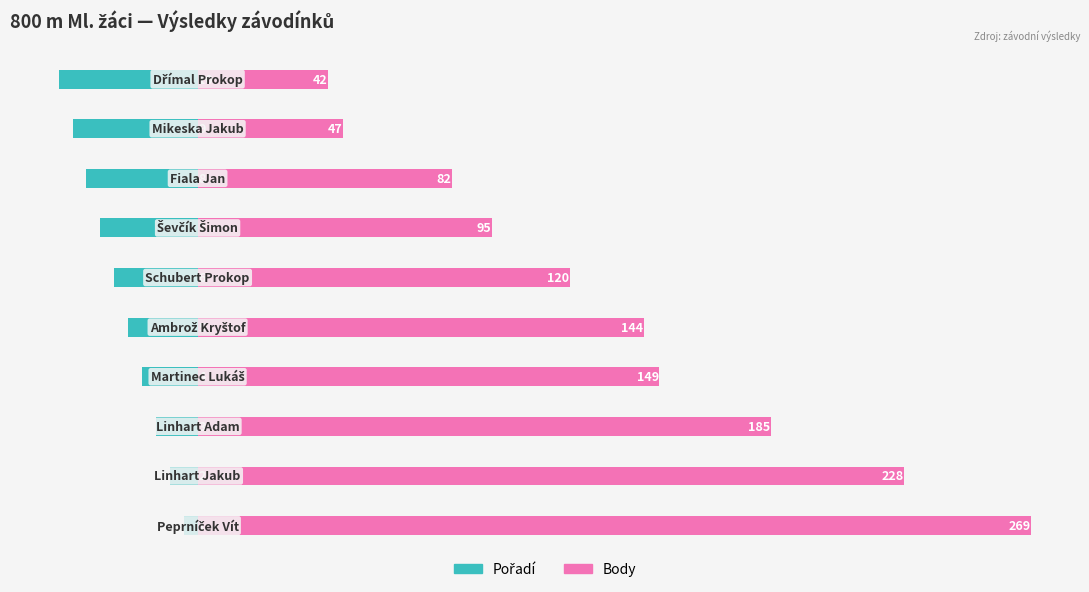

True or false: Pořadí has a value of -0.5 at 0.

False